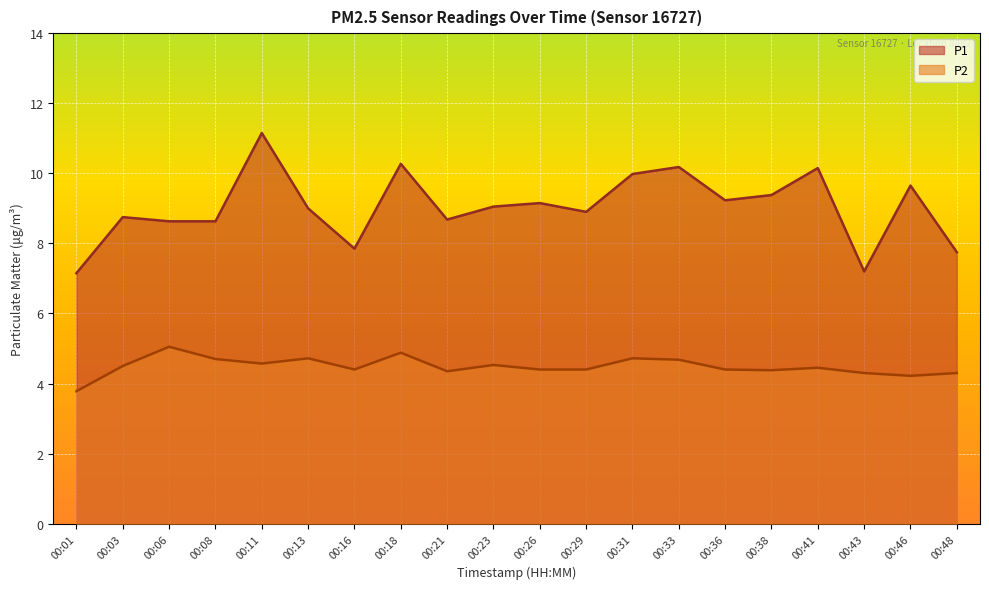

True or false: P2 has more than 1 interior local peaks.

True